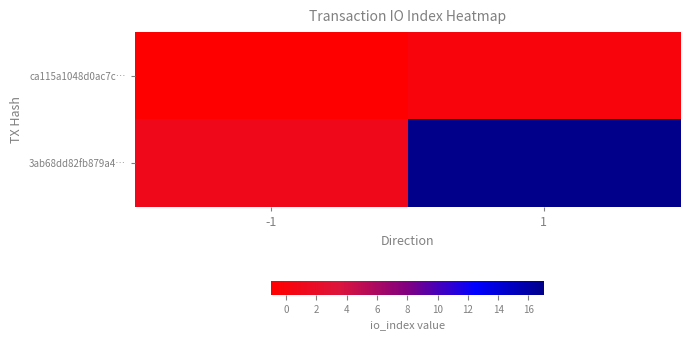

Reading left to right, extract all data points from this chart.

ca115a1048d0ac7c…: -1=-1	1=0
3ab68dd82fb879a4…: -1=1	1=17